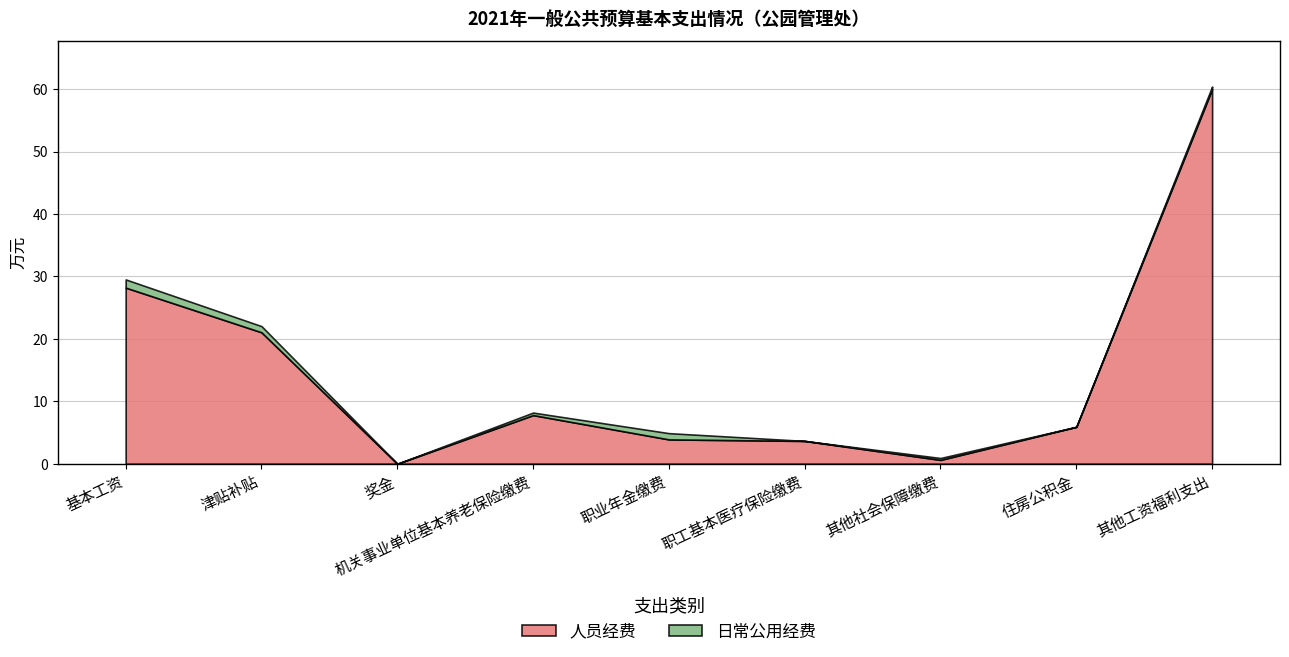

The 人员经费 series shows 3.9 at 职业年金缴费. True or false?

True